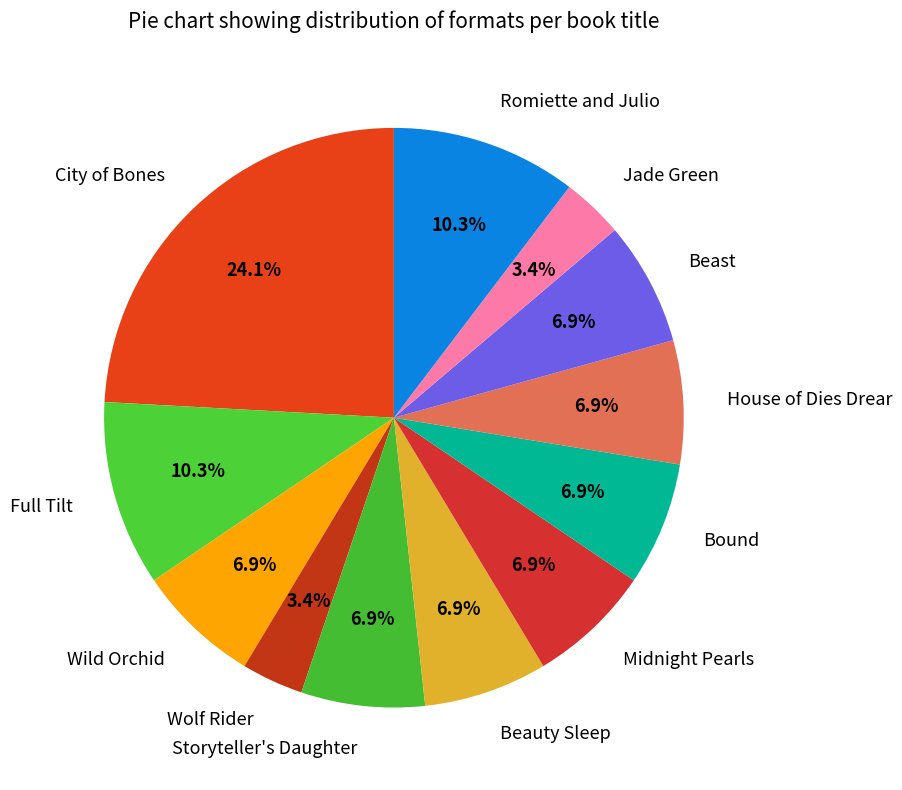

How many slices are in this pie chart?

12